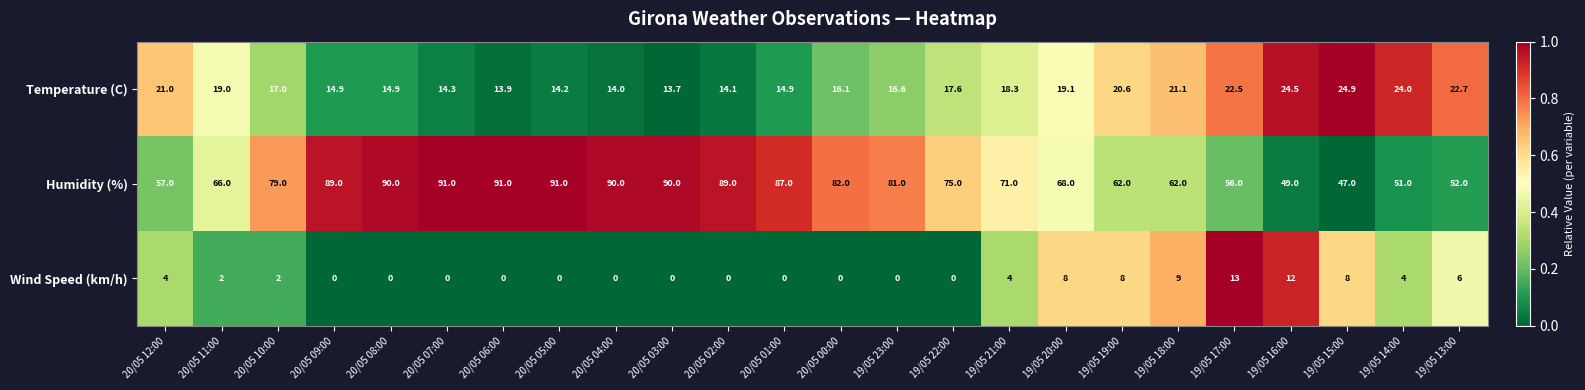

Which category has the highest value in the Temperature (C) series?

19/05 15:00